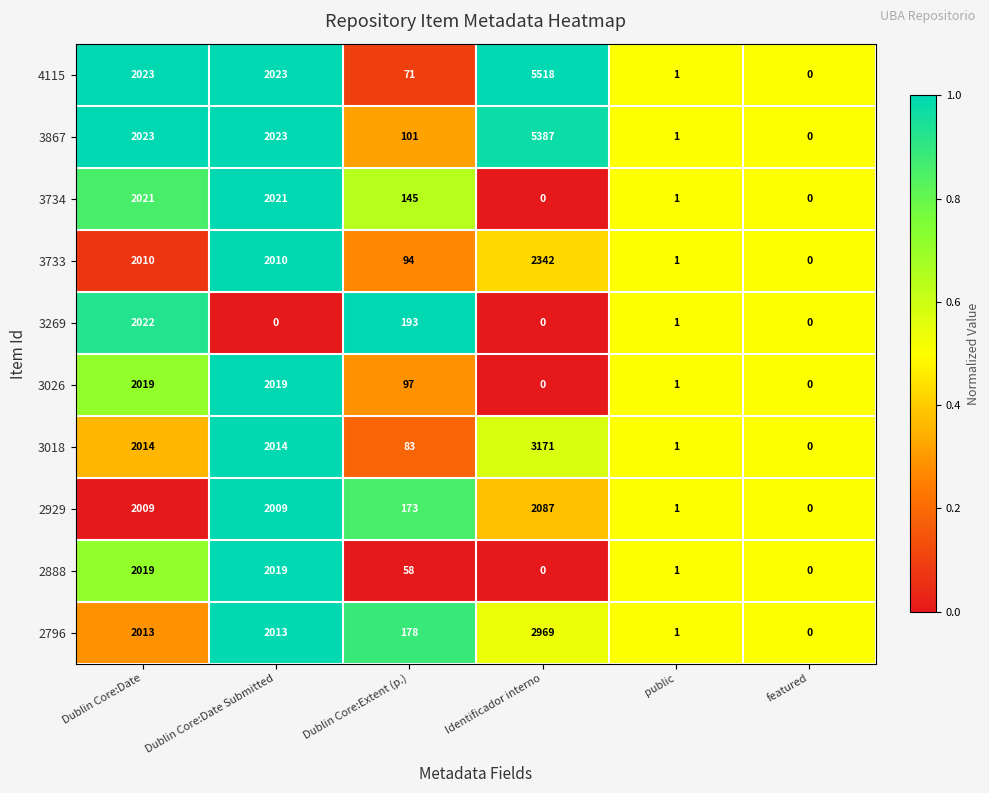

What is the approximate value of 3026 at Dublin Core:Date Submitted, to the nearest 10?

2020